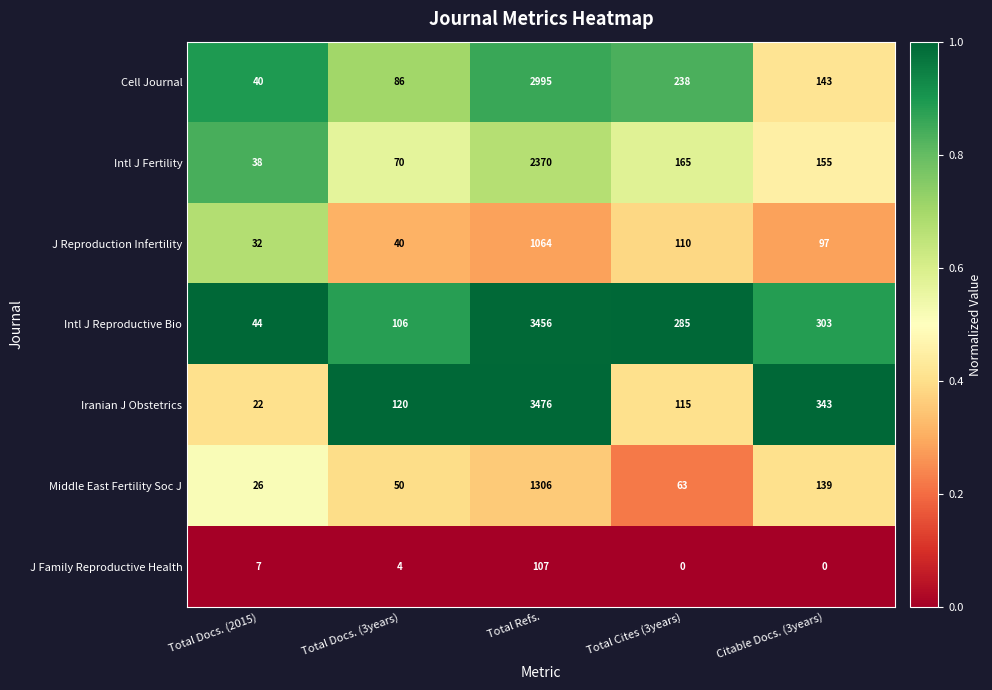

Rank the series at Citable Docs. (3years) from highest to lowest value.

Iranian J Obstetrics, Intl J Reproductive Bio, Intl J Fertility, Cell Journal, Middle East Fertility Soc J, J Reproduction Infertility, J Family Reproductive Health